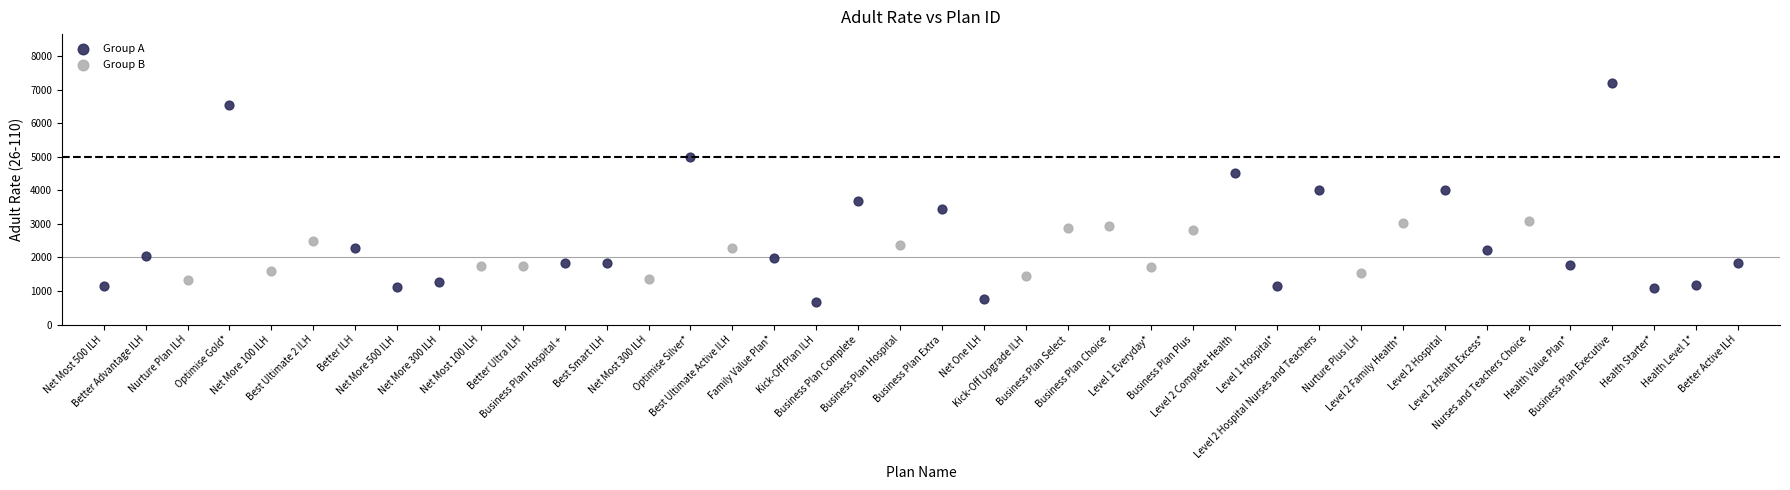

Which series reaches the maximum Y coordinate?

Group A